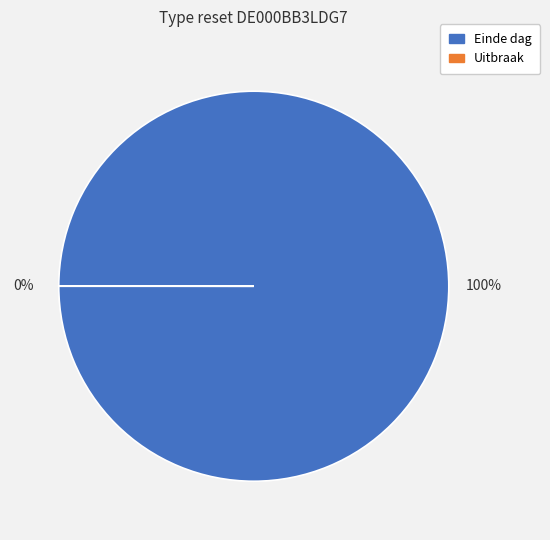

Is there any slice that represents more than half of the pie?

Yes